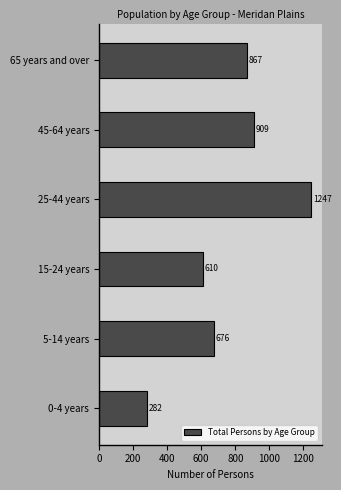

Reading bottom to top, extract all data points from this chart.

0-4 years=282	5-14 years=676	15-24 years=610	25-44 years=1247	45-64 years=909	65 years and over=867